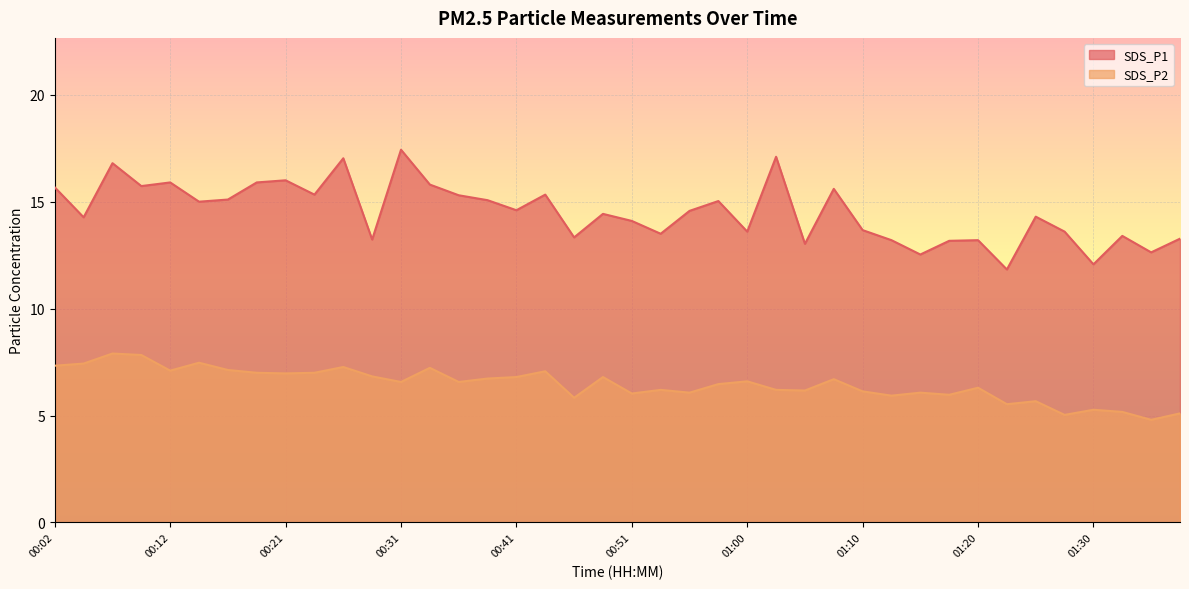

True or false: SDS_P2 and SDS_P1 intersect in this chart.

False